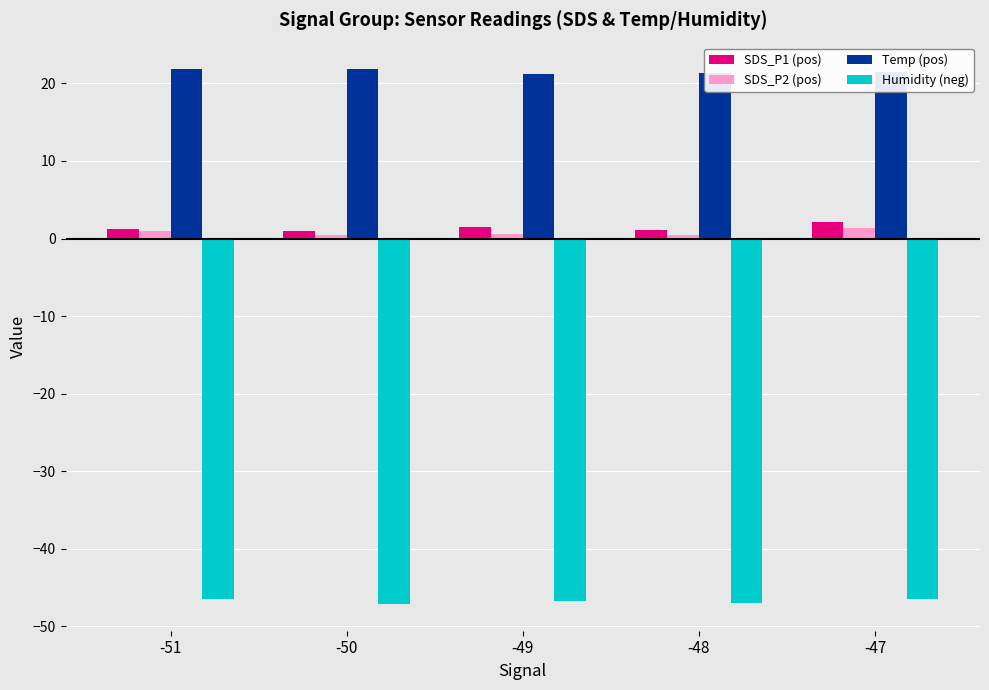

What is the difference between the second highest and minimum values in the Temp (pos) series?

0.6